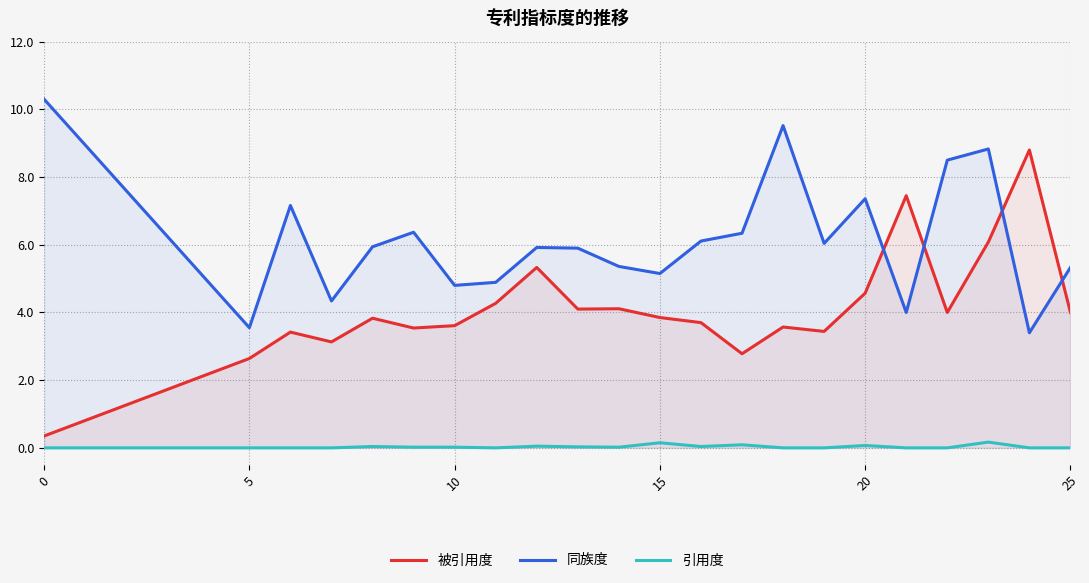

After their last crossing, which series has the higher values: 同族度 or 被引用度?

同族度